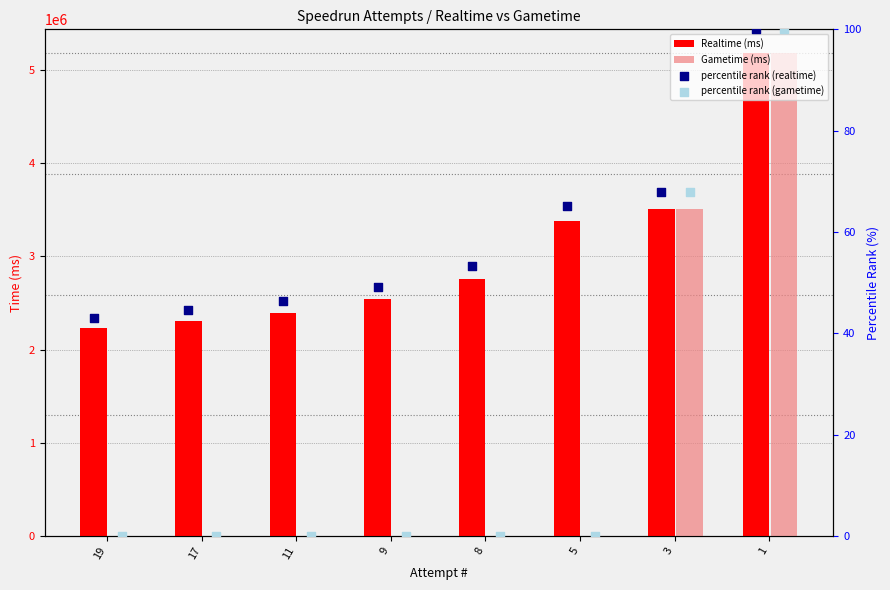

Which series reaches the minimum Y coordinate?

Gametime (ms)